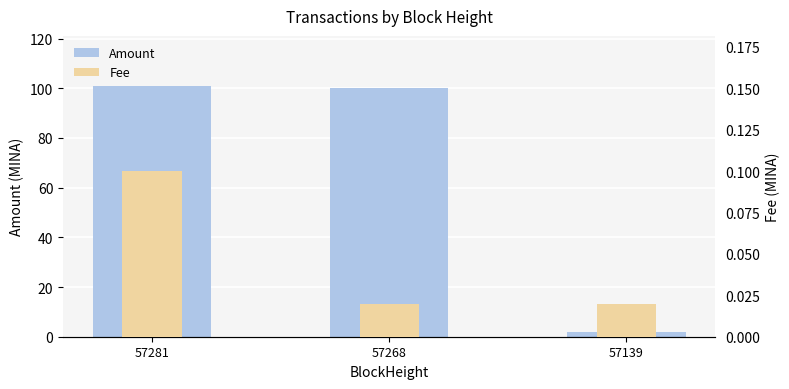

Reading left to right, what are all the values shown in this chart?

Amount: 57281=100.9	57268=100.0	57139=2.0
Fee: 57281=0.1	57268=0.0	57139=0.0